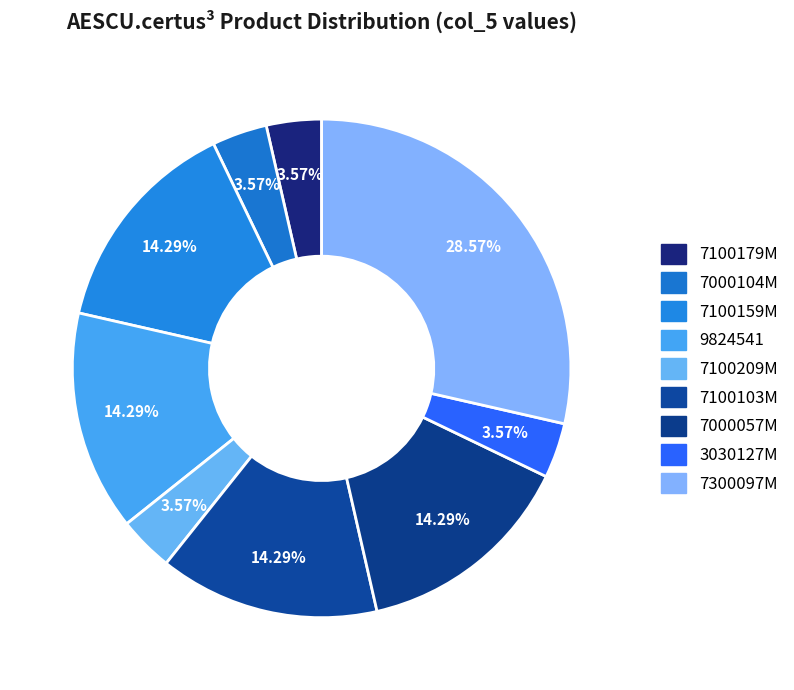

Which category has the biggest portion of the pie?

7300097M